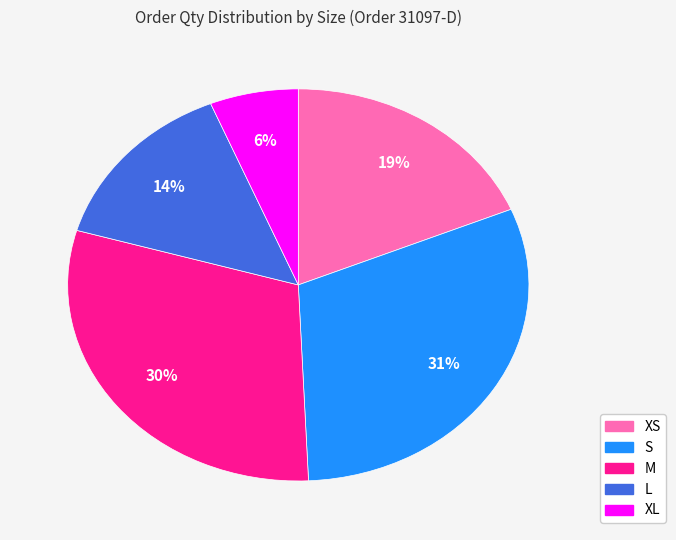

How many segments does this pie chart have?

5